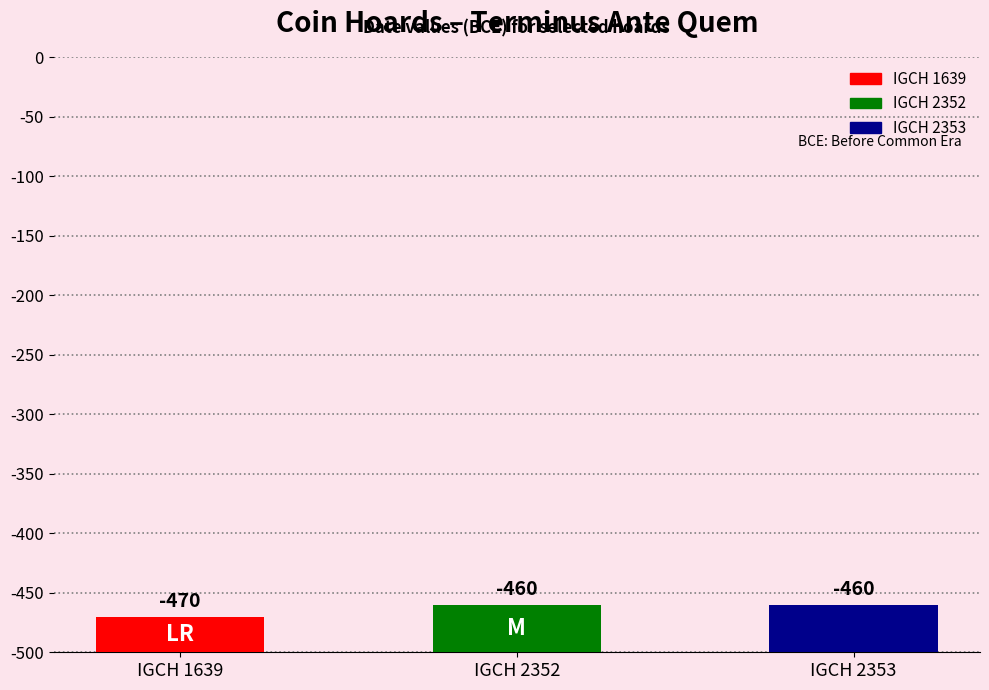

Rank the categories by value from highest to lowest.

IGCH 2352, IGCH 2353, IGCH 1639